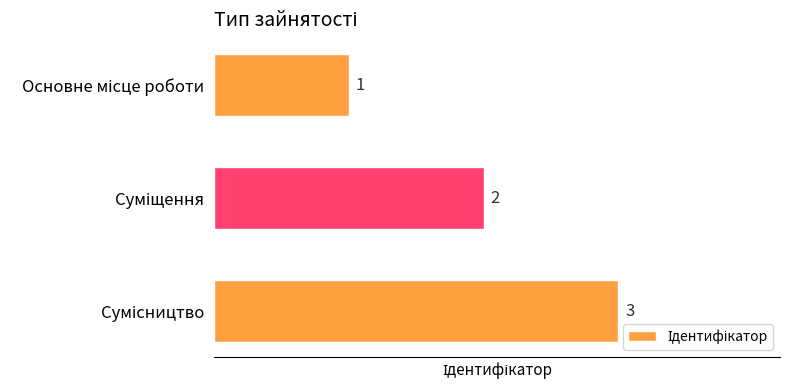

What is the maximum value shown in the chart?

3